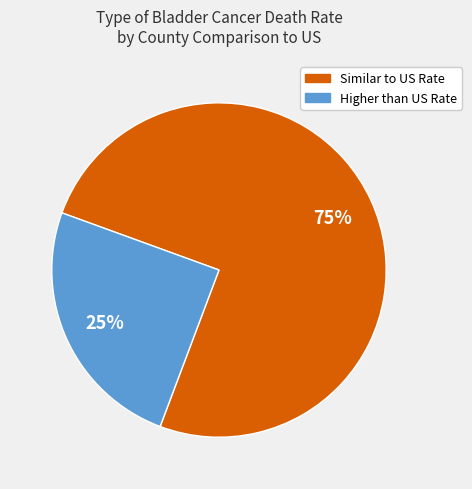

To the nearest percent, what is the average slice percentage?

50%